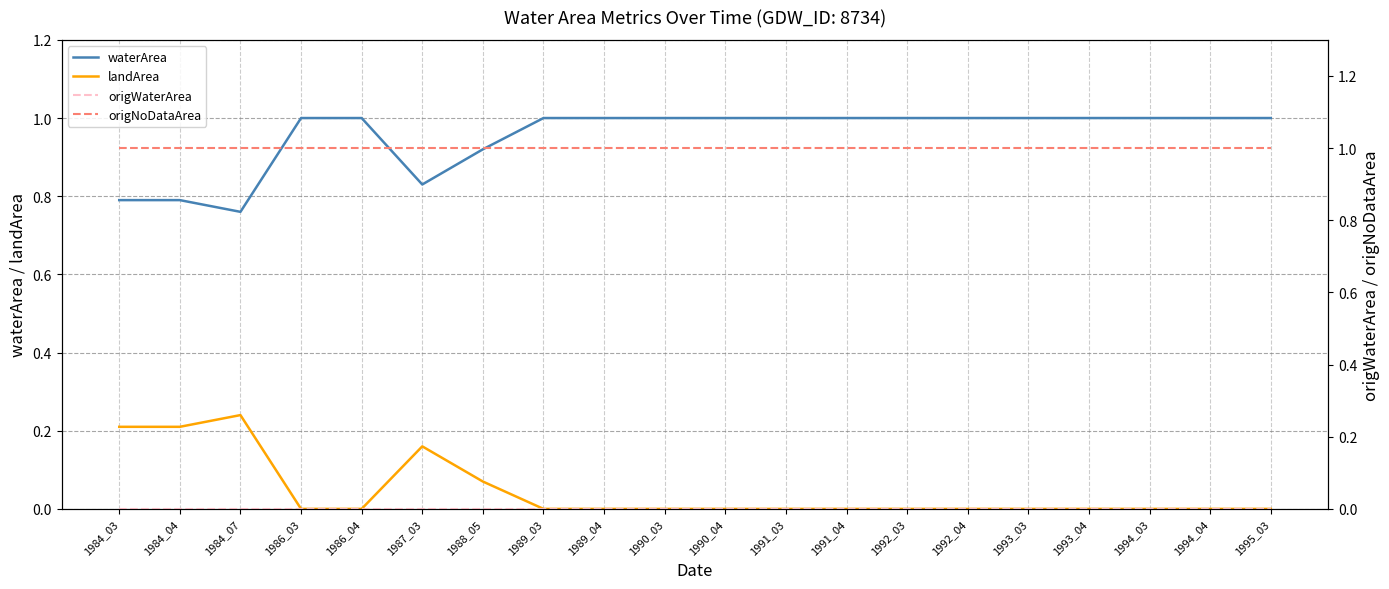

Read the origNoDataArea value at 1990_04.

1.0